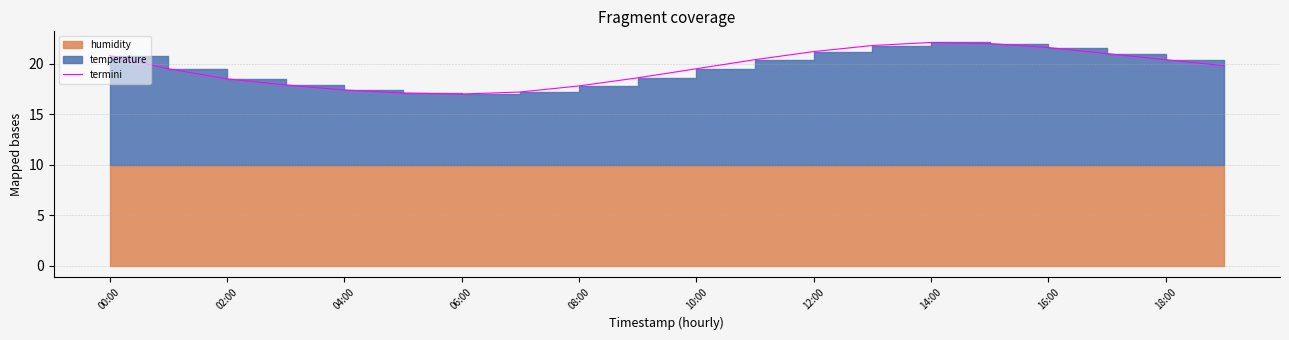

Where does the data first go above 19?

00:00